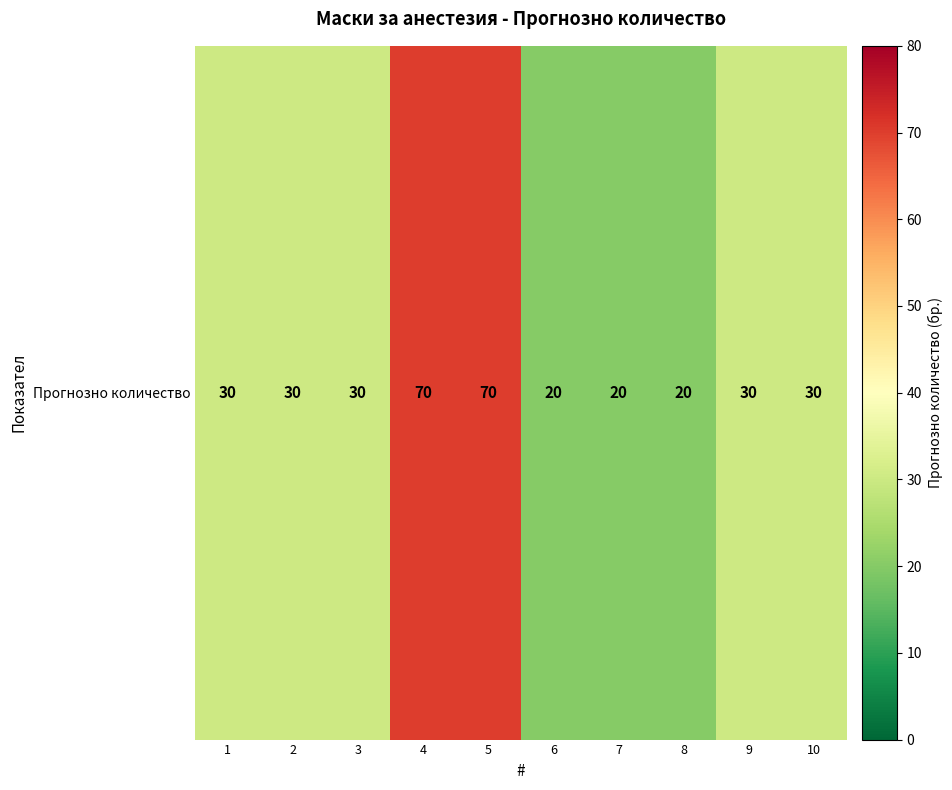

Rank the categories by value from lowest to highest.

6, 7, 8, 1, 2, 3, 9, 10, 4, 5